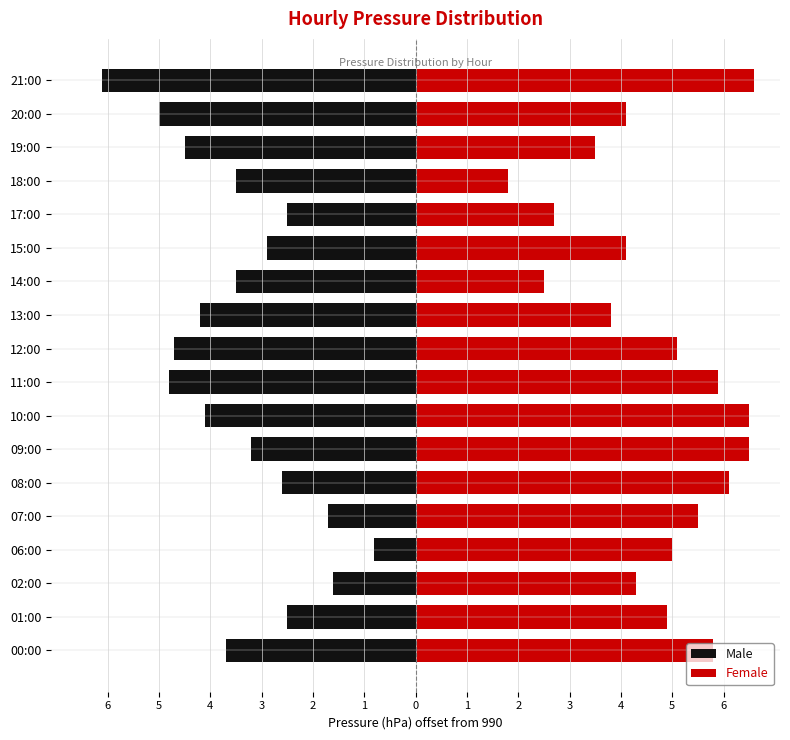

How many values in the Female series exceed 5?

8